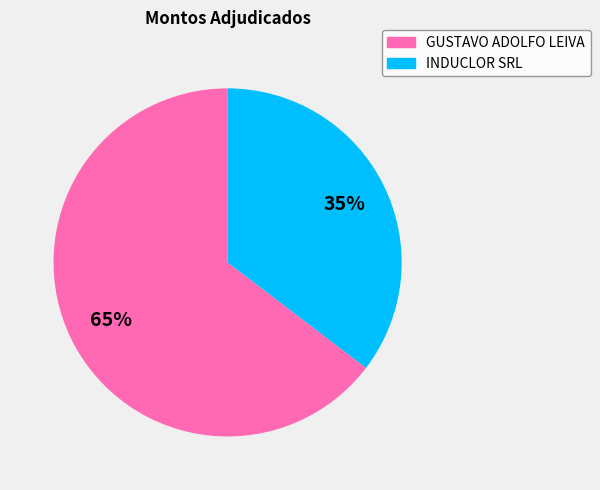

Which slice is the largest?

GUSTAVO ADOLFO LEIVA